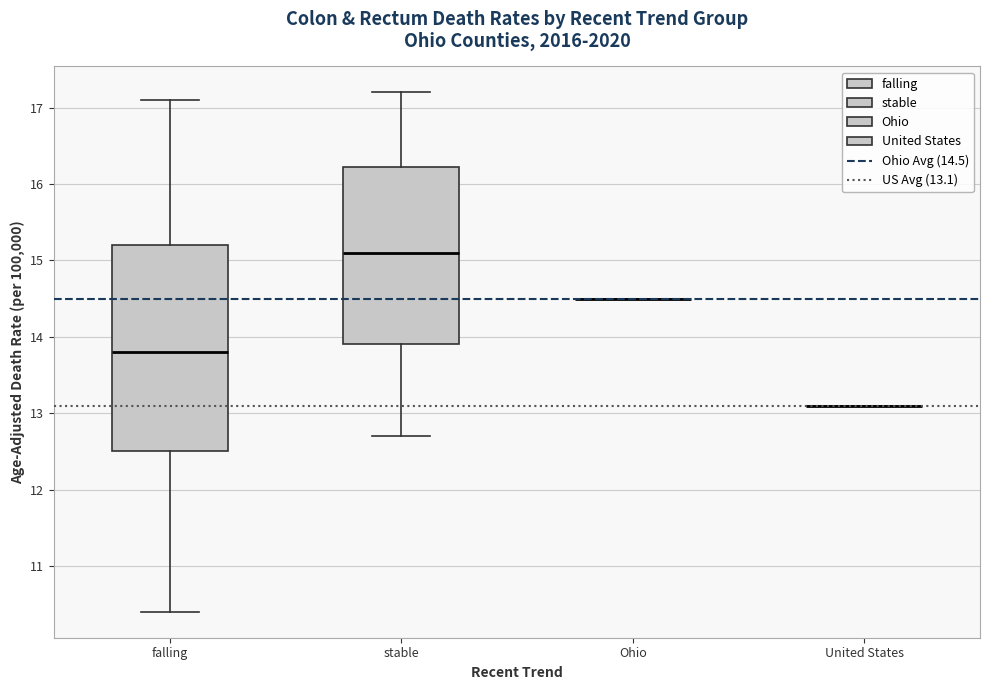

Reading left to right, read every box against the y-axis: the position of its median line, the range the box covers, and the ends of its whiskers. The values are not printed on the chart, so give them approximately, as read against the axis.

falling: median 13.8, box 12.5 to 15.2, whiskers 10.4 to 17.1
stable: median 15.1, box 13.9 to 16.2, whiskers 12.7 to 17.2
Ohio: box collapsed to a line at 14.5, whiskers 14.5 to 14.5
United States: box collapsed to a line at 13.1, whiskers 13.1 to 13.1